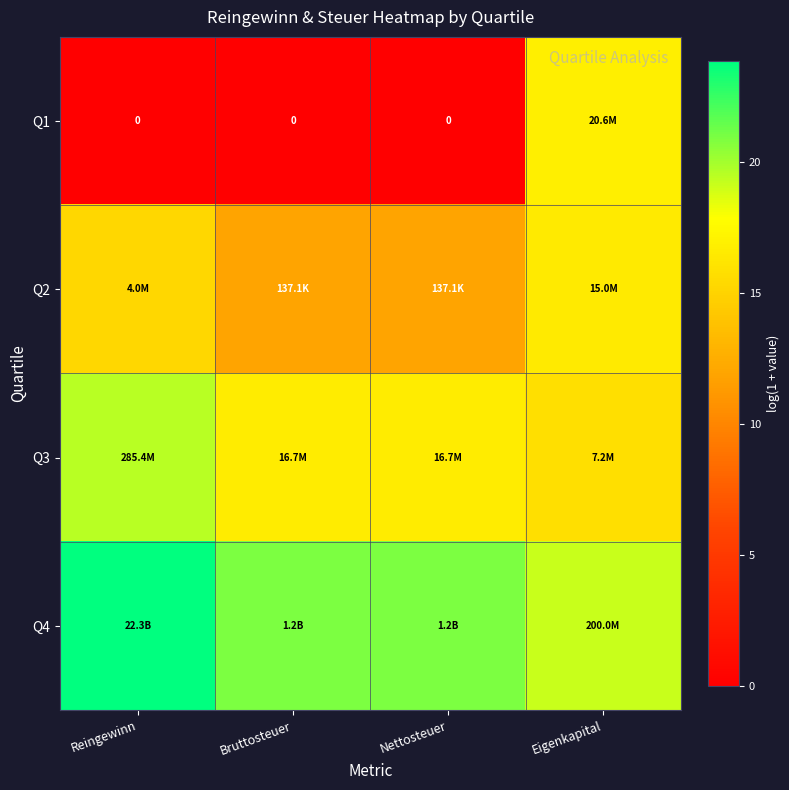

At which label does Q2 reach its peak?

Eigenkapital